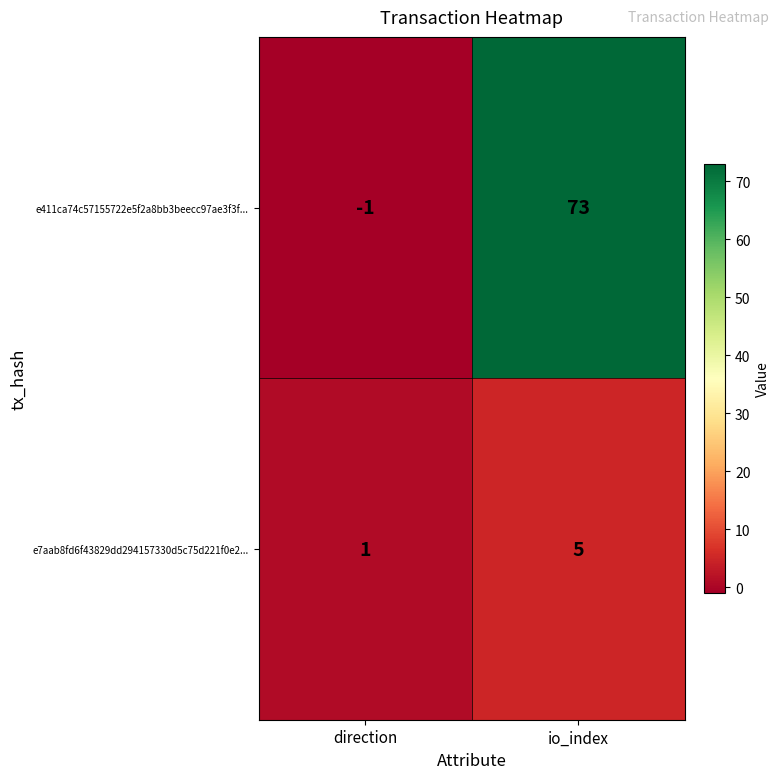

What is the sum of the e7aab8fd6f43829dd294157330d5c75d221f0e2... values at io_index and direction?

6